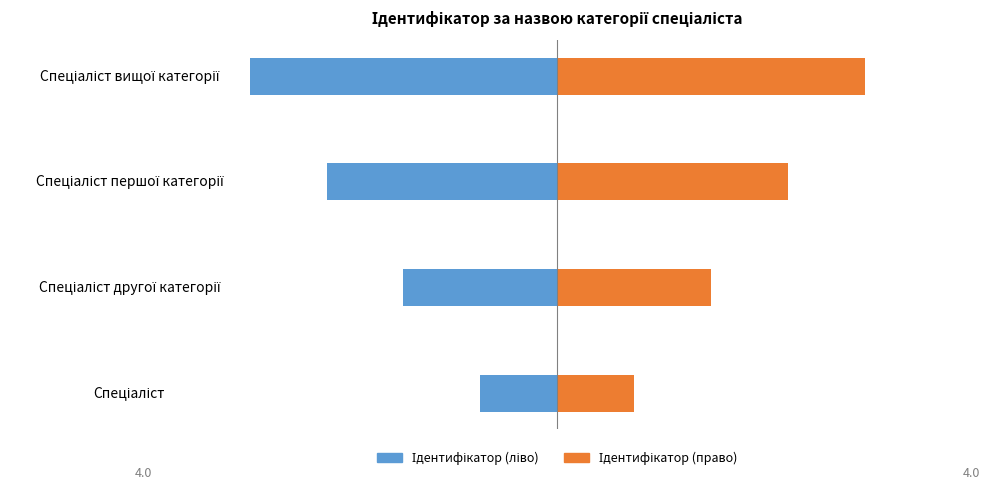

Between Спеціаліст другої категорії and Спеціаліст вищої категорії, which series saw the biggest shift?

Ідентифікатор (ліво)